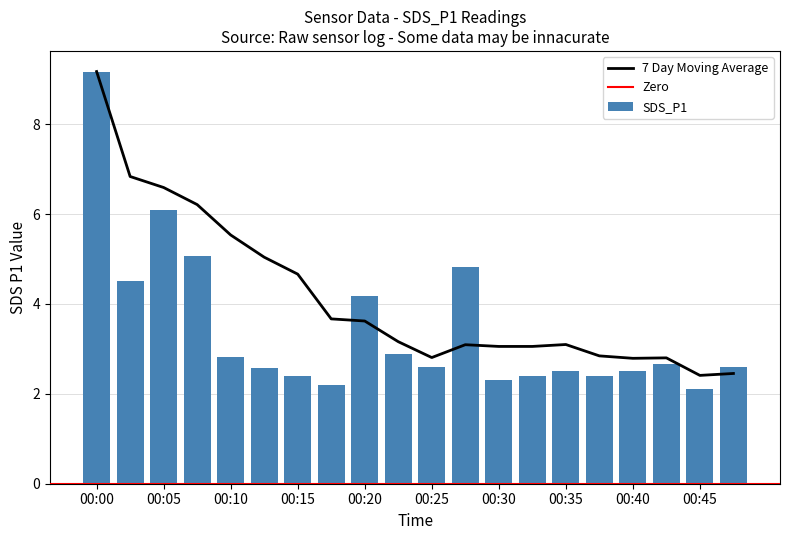

Which has a higher value, 00:20 or 00:37?

00:20